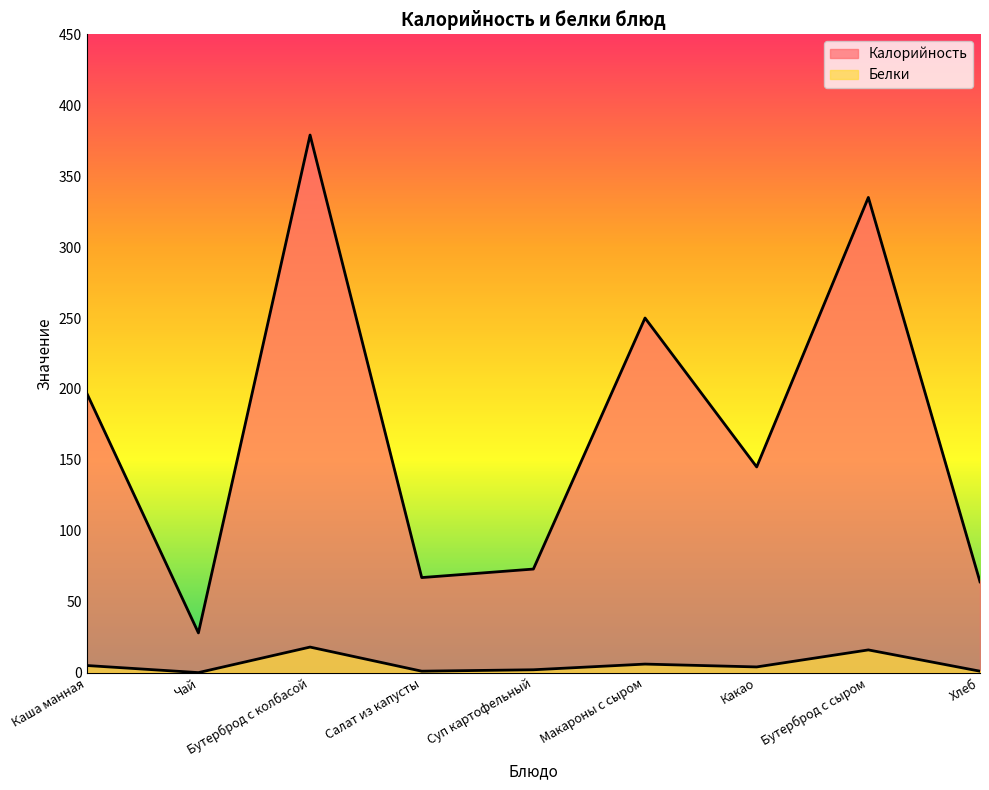

Between Каша манная and Чай, which series saw the biggest shift?

Калорийность